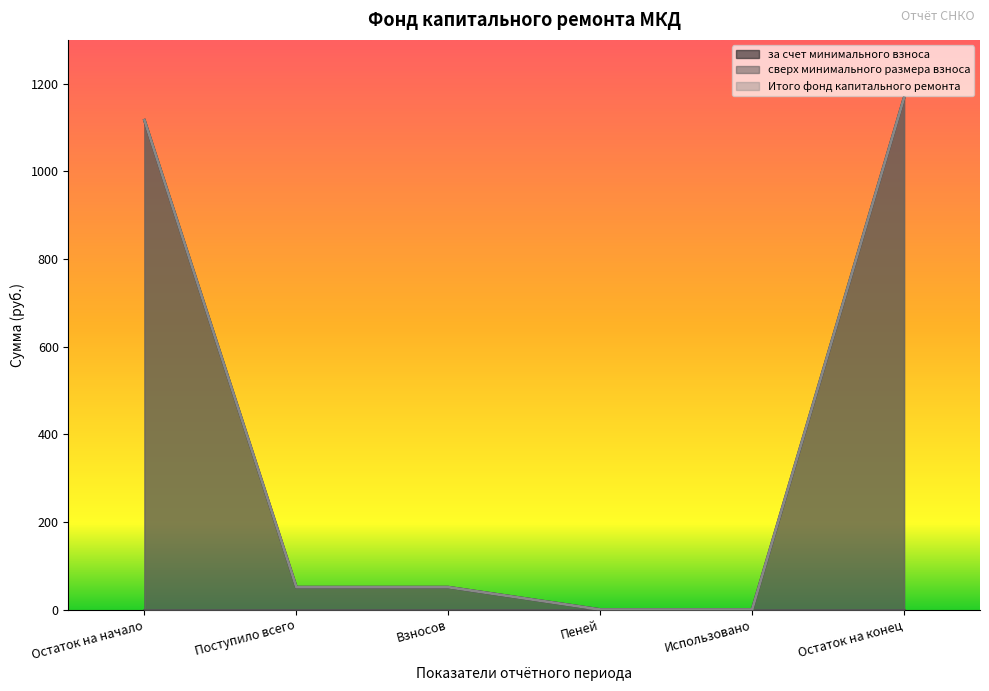

Which series has the widest spread of values?

за счет минимального взноса